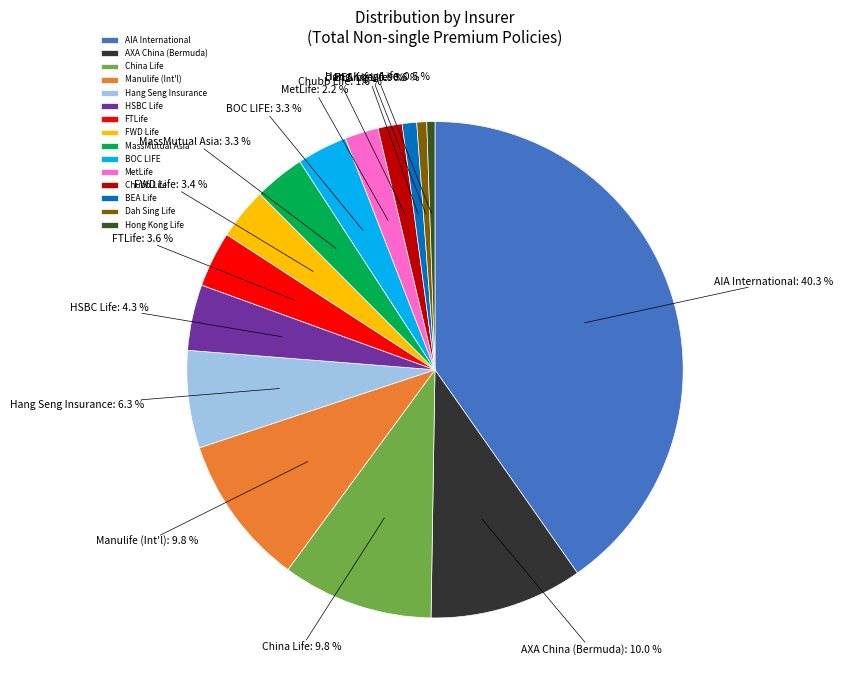

Does any single category account for the majority?

No